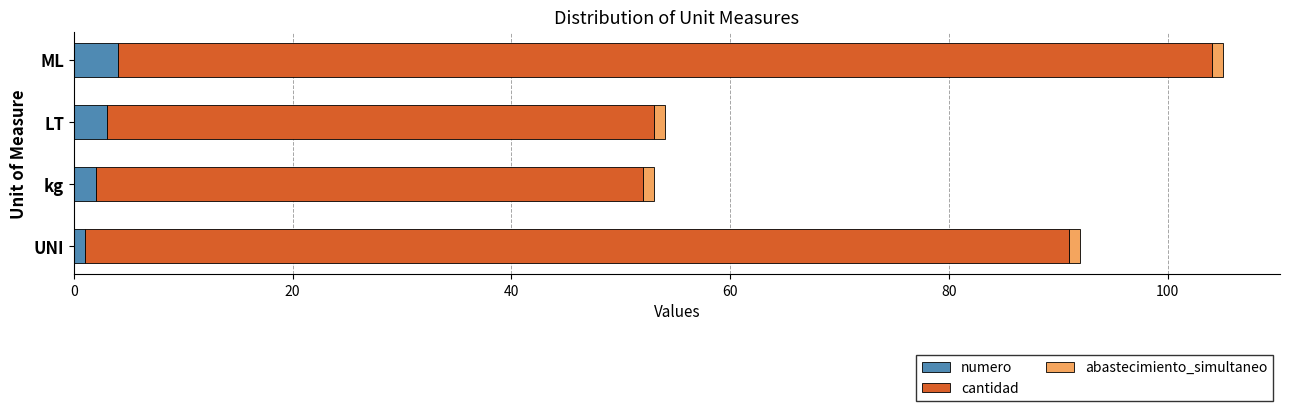

At which category is the sum across all series the highest?

ML